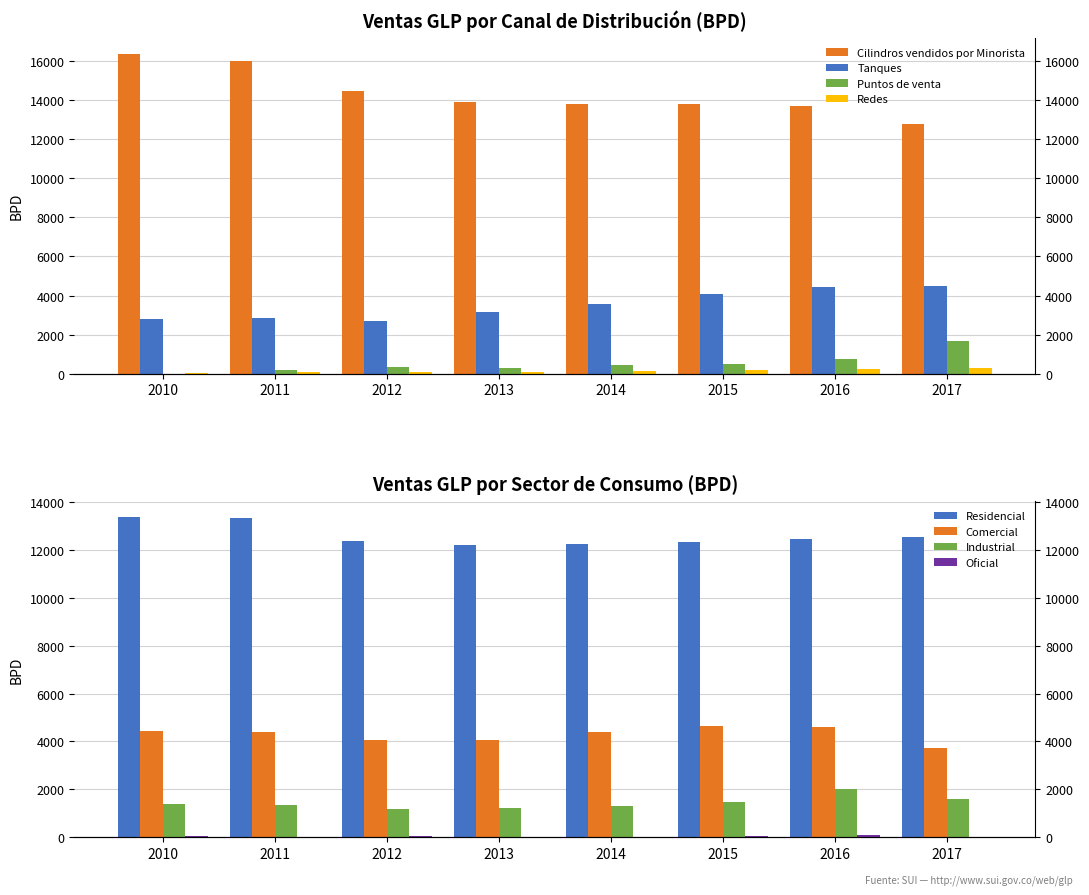

Which has a higher value, 2017 or 2010?

2010